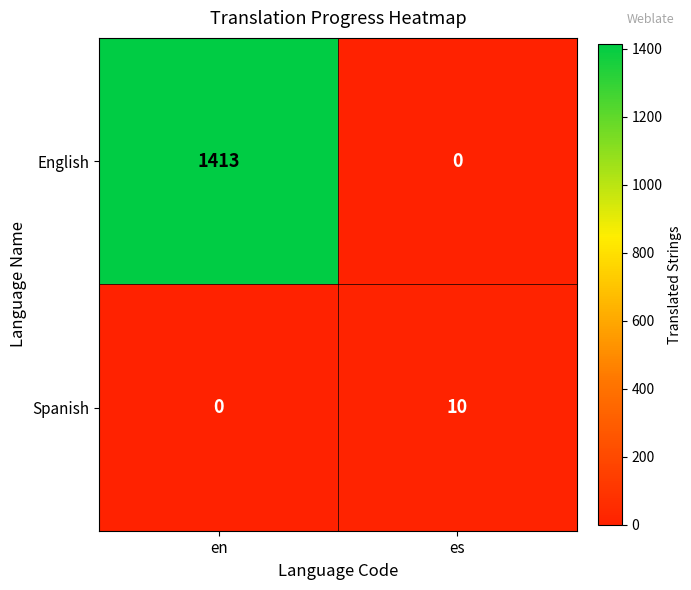

What is the sum of the Spanish values at es and en?

10